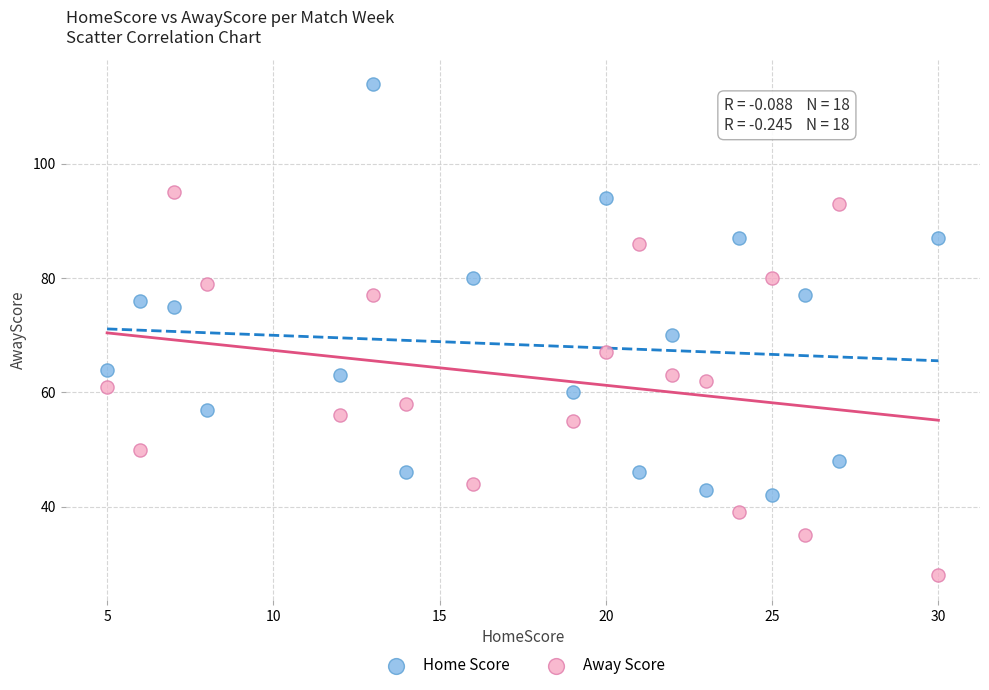

Which series contains the lowest Y value?

Away Score